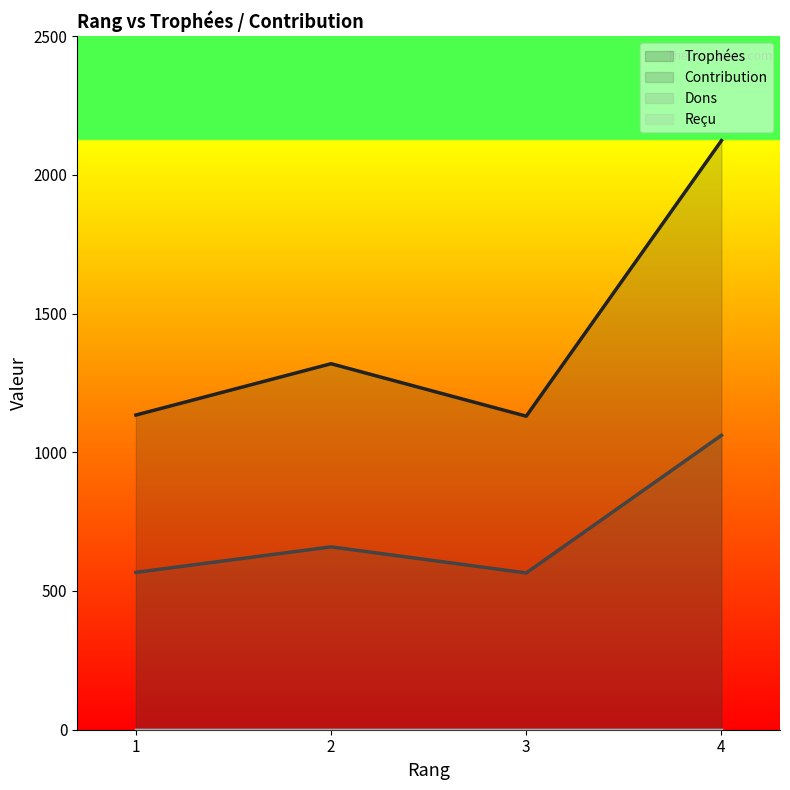

What is the average value of the Trophées series?

1426